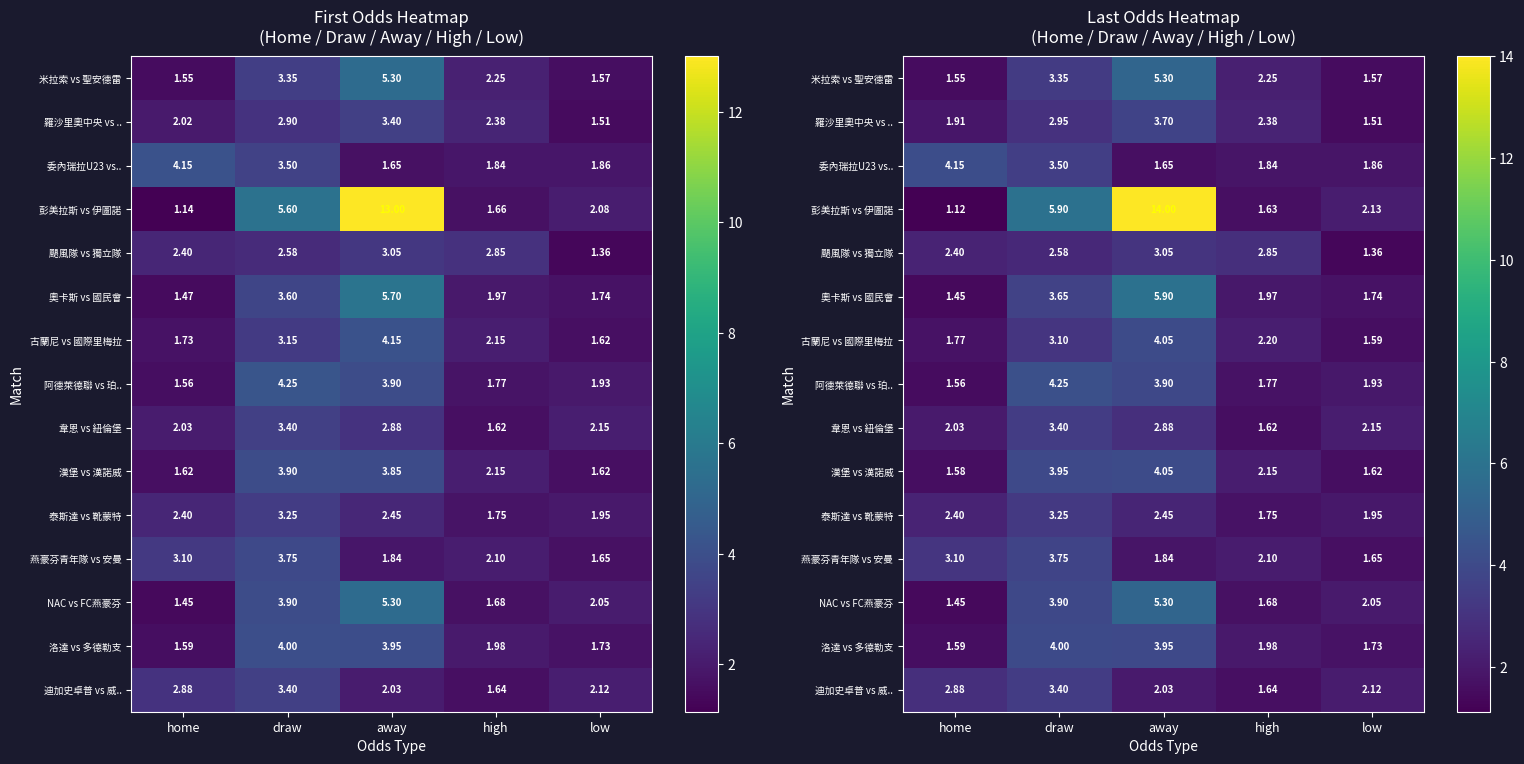

At how many categories does at least one series exceed 11?

1